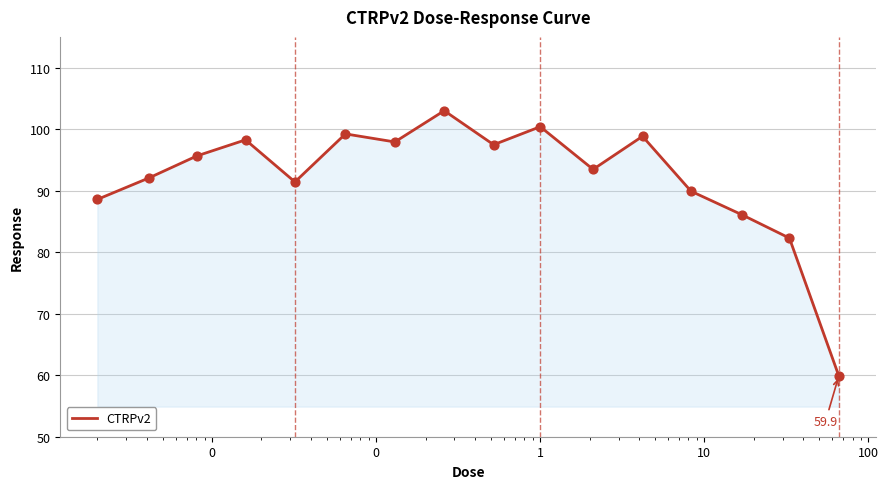

What is the minimum value shown in the chart?

59.9